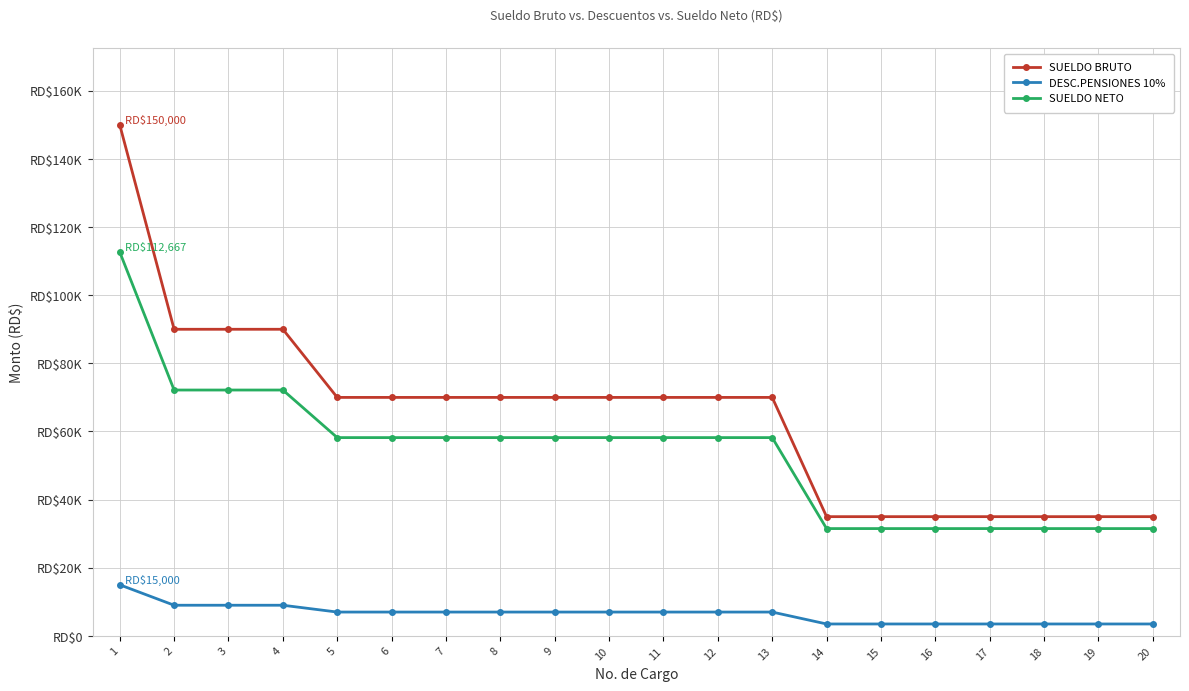

Read the SUELDO NETO value at 6.

58204.2